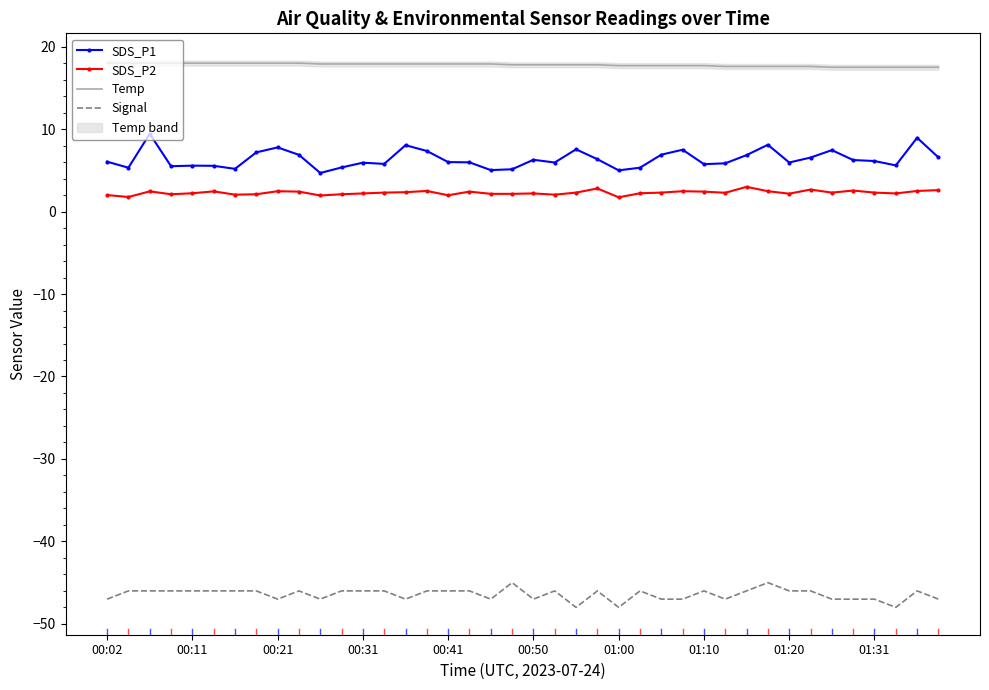

What is the minimum value for SDS_P1?

4.7